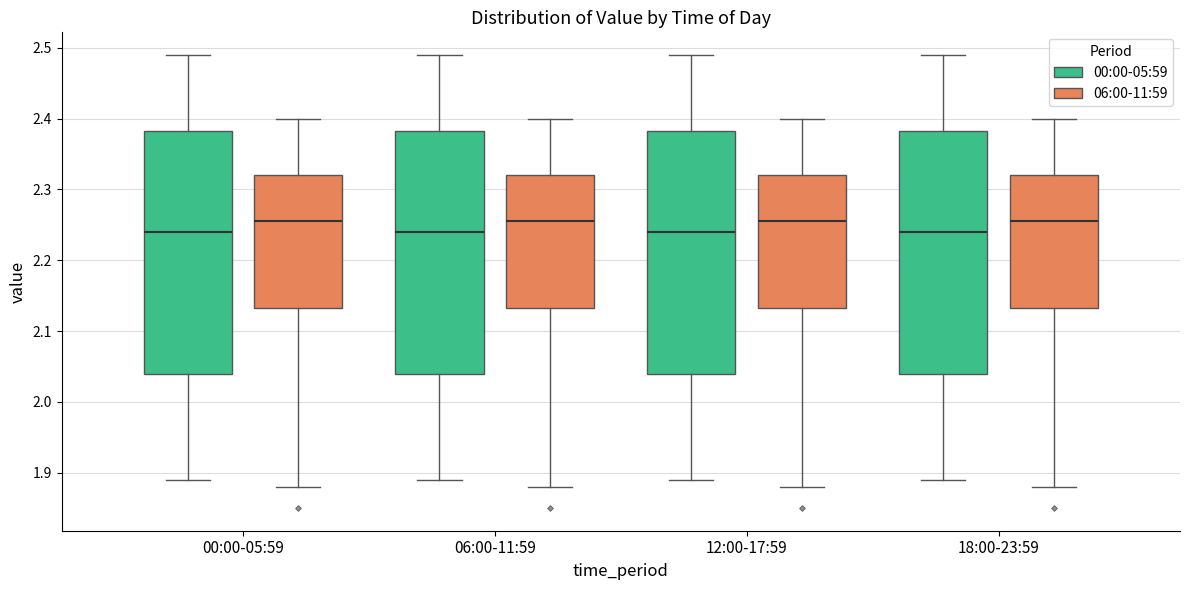

Reading left to right, read every box against the y-axis: the position of its median line, the range the box covers, and the ends of its whiskers. The values are not printed on the chart, so give them approximately, as read against the axis.

00:00-05:59 (00:00-05:59): median 2.24, box 2.04 to 2.38, whiskers 1.89 to 2.49
00:00-05:59 (06:00-11:59): median 2.26, box 2.13 to 2.32, whiskers 1.88 to 2.40
06:00-11:59 (00:00-05:59): median 2.24, box 2.04 to 2.38, whiskers 1.89 to 2.49
06:00-11:59 (06:00-11:59): median 2.26, box 2.13 to 2.32, whiskers 1.88 to 2.40
12:00-17:59 (00:00-05:59): median 2.24, box 2.04 to 2.38, whiskers 1.89 to 2.49
12:00-17:59 (06:00-11:59): median 2.26, box 2.13 to 2.32, whiskers 1.88 to 2.40
18:00-23:59 (00:00-05:59): median 2.24, box 2.04 to 2.38, whiskers 1.89 to 2.49
18:00-23:59 (06:00-11:59): median 2.26, box 2.13 to 2.32, whiskers 1.88 to 2.40